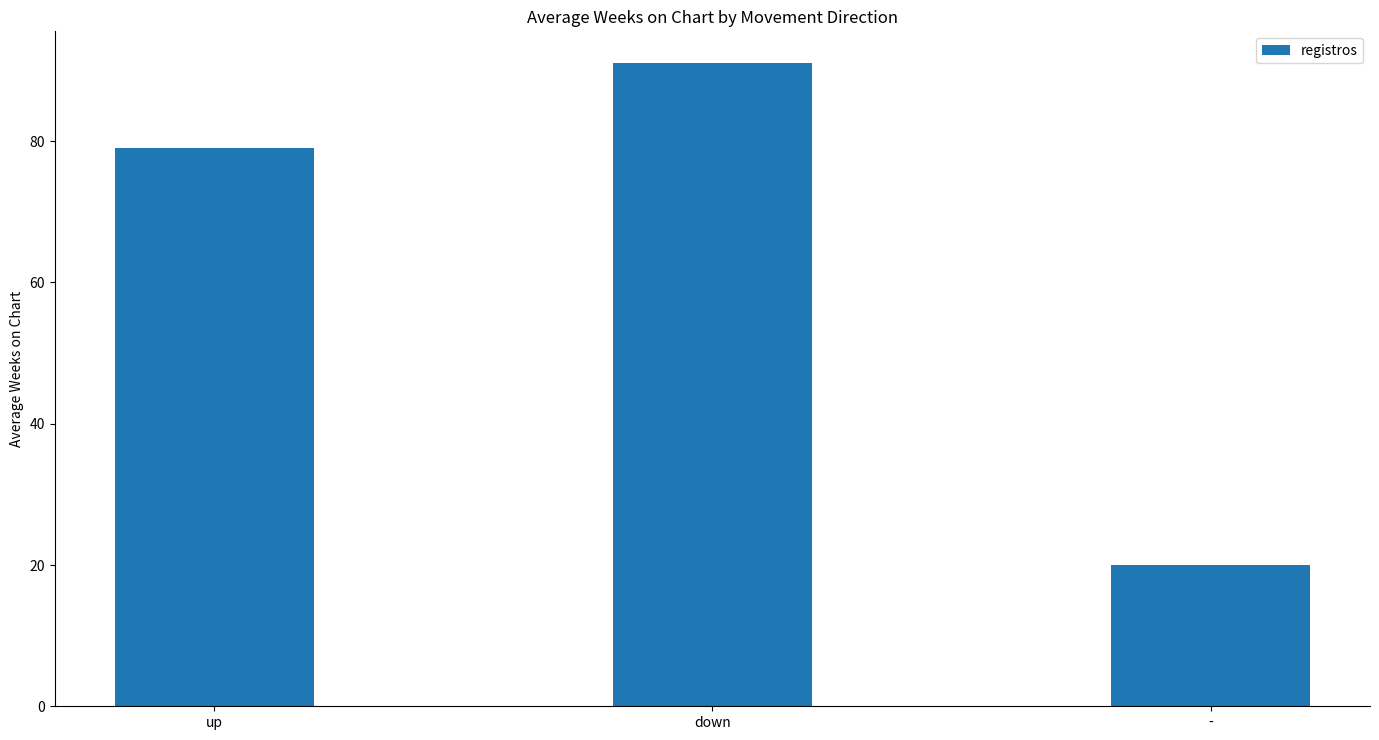

Reading left to right, extract all data points from this chart.

up=79	down=91	-=20